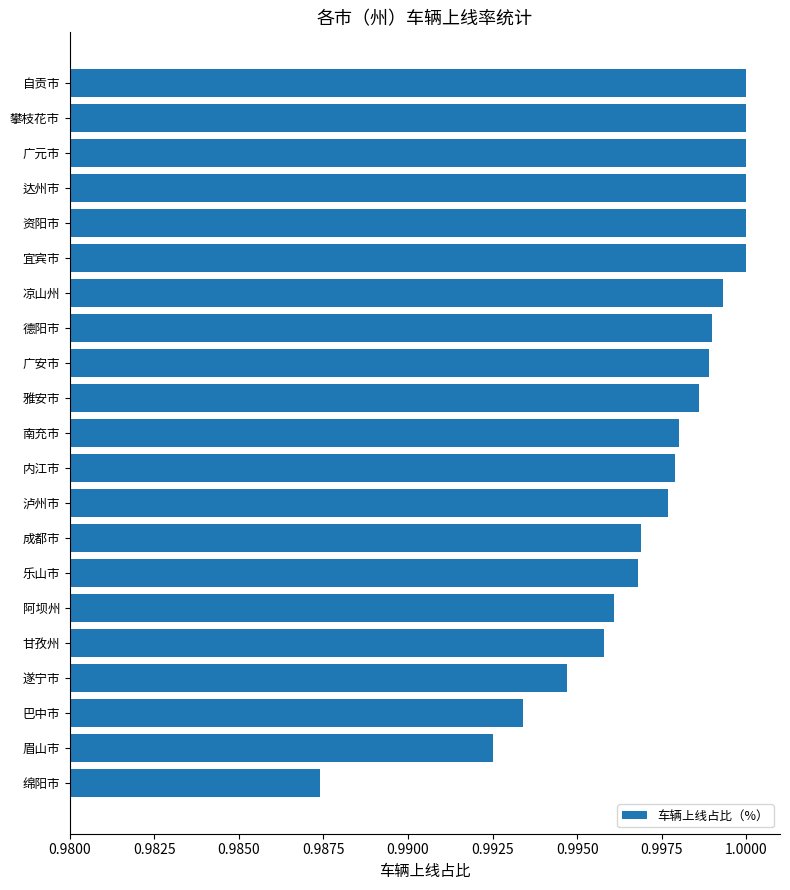

The chart shows a value of 1.0 at 阿坝州. True or false?

True